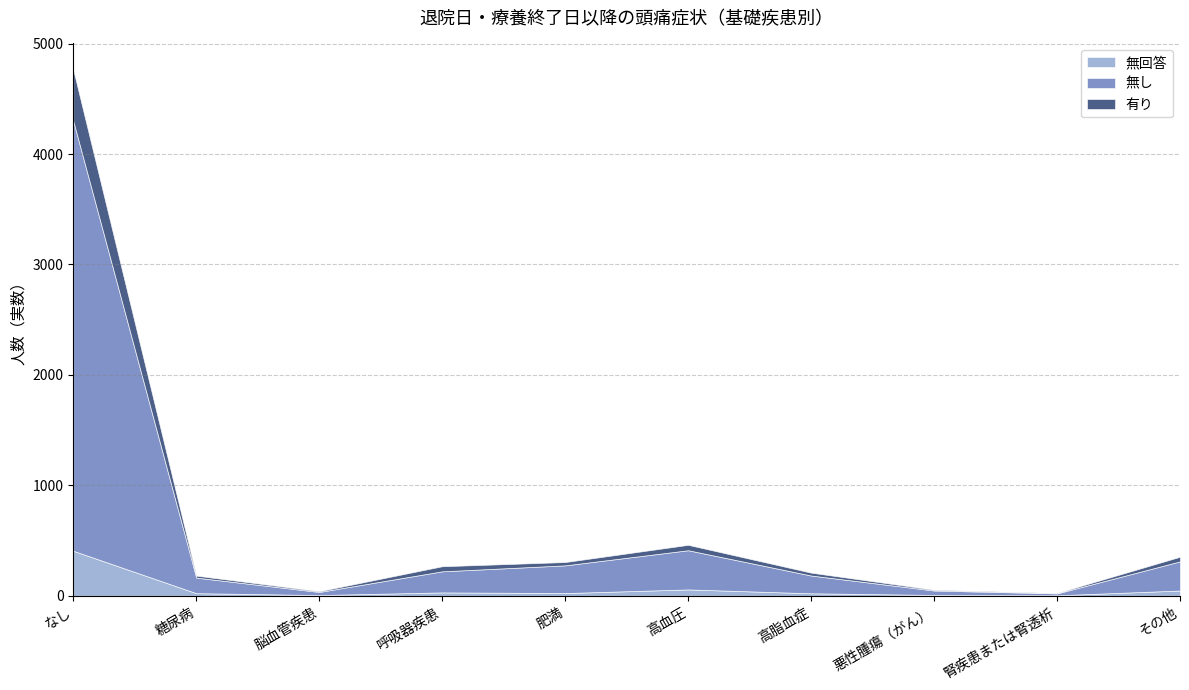

Is it true that 無回答 equals 4 at 腎疾患または腎透析?

True